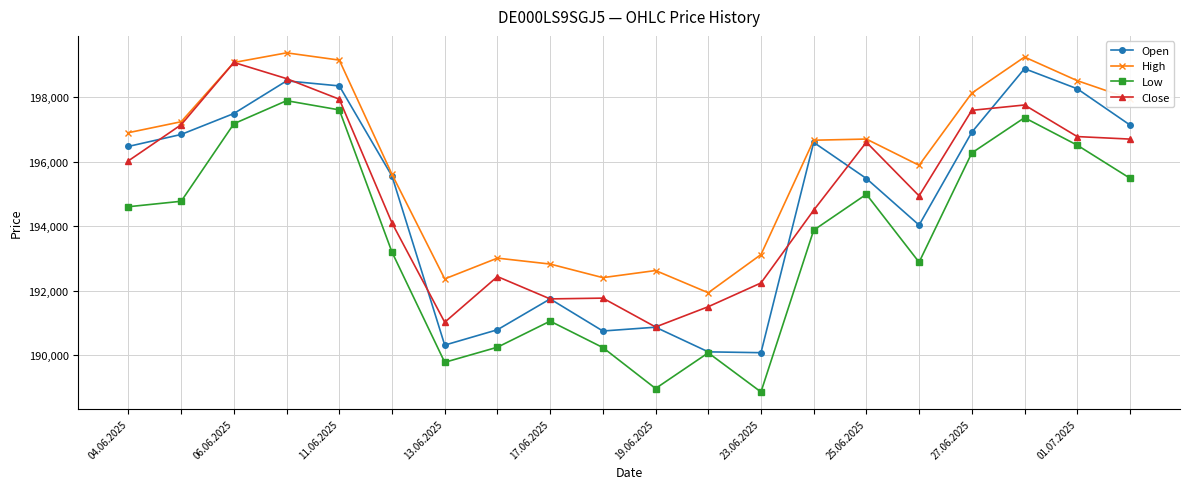

True or false: Close has more than 2 interior local peaks.

True